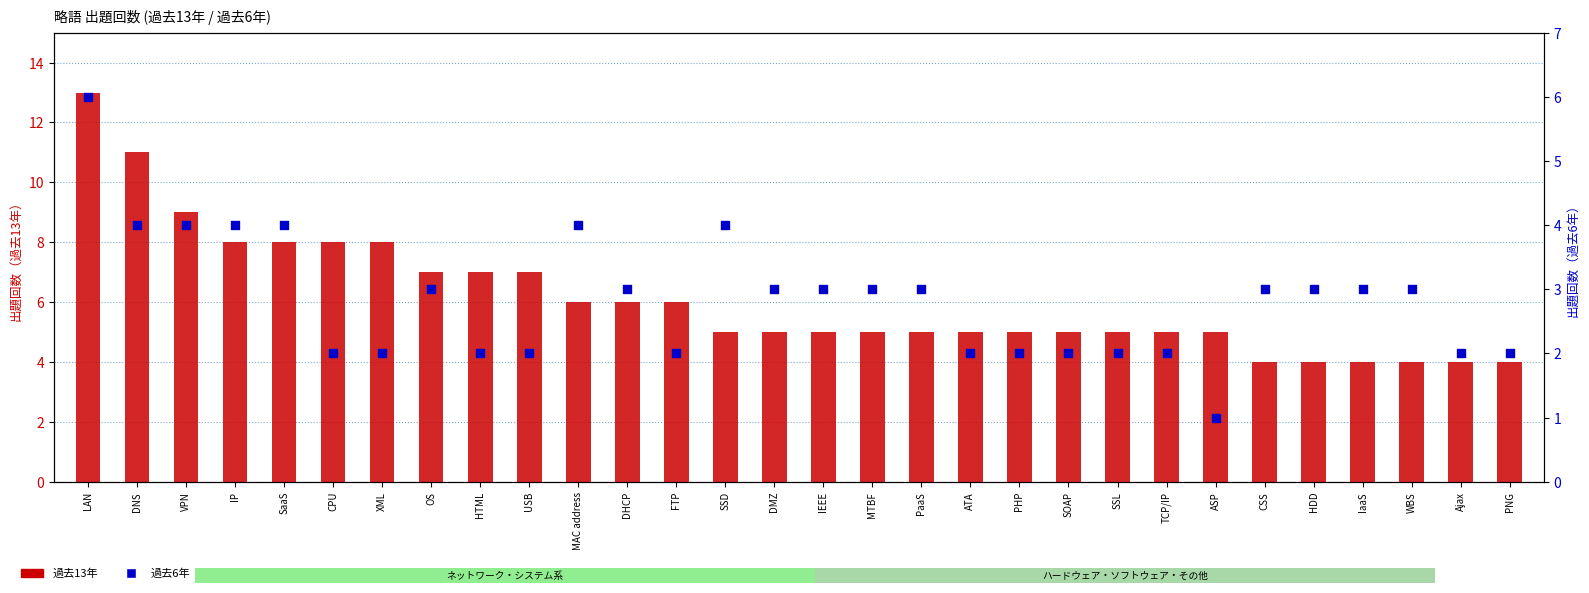

Which series has the widest spread of Y values?

過去13年